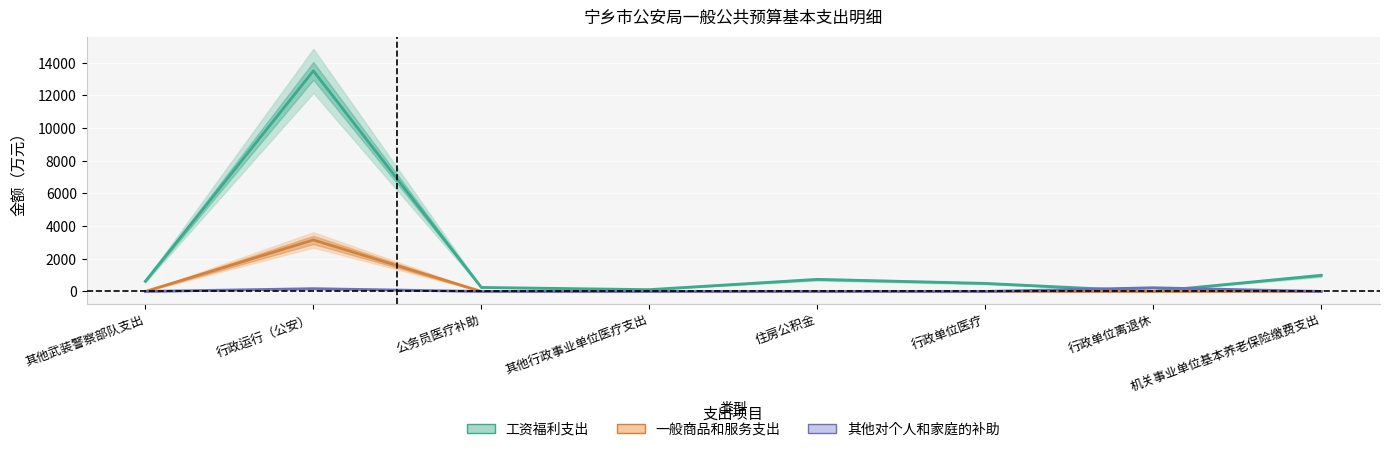

How many lines are shown in the chart?

3